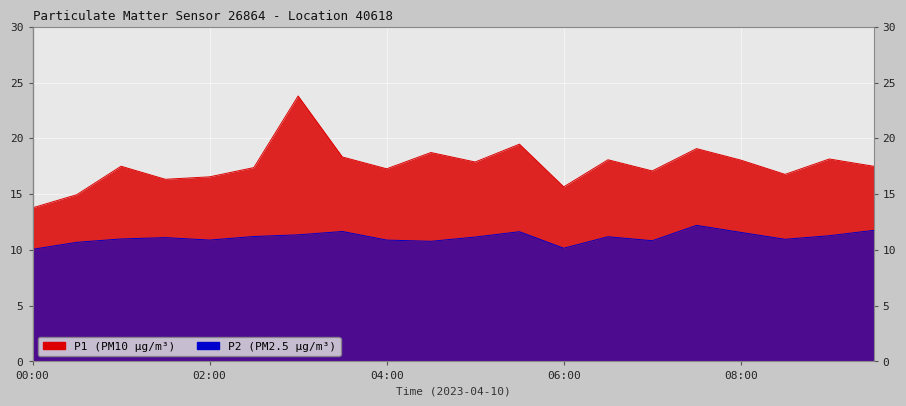

What is the label of the 1st point from the right?

09:30